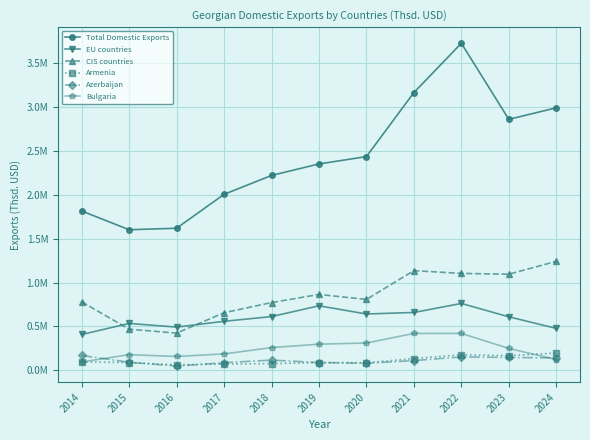

The CIS countries series shows 423389.6 at 2016. True or false?

True